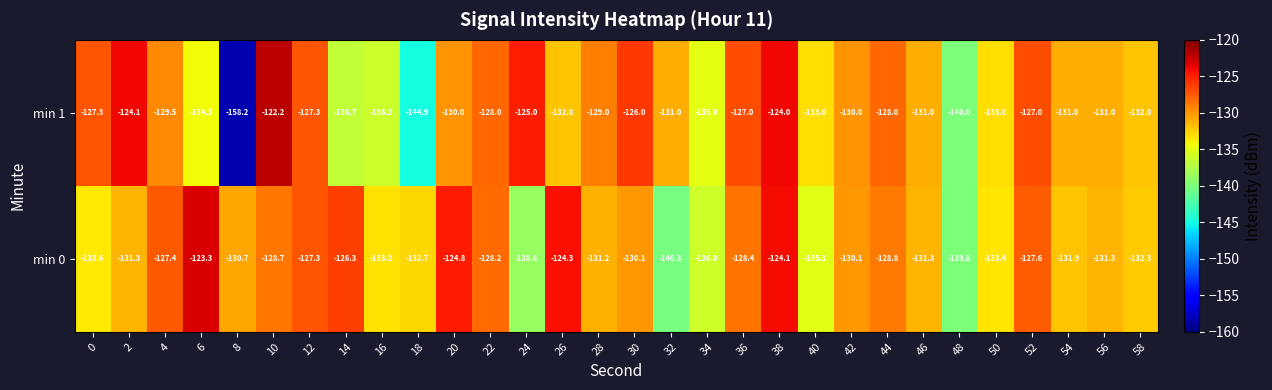

At 50, list the series in order from smallest to largest.

min 0, min 1